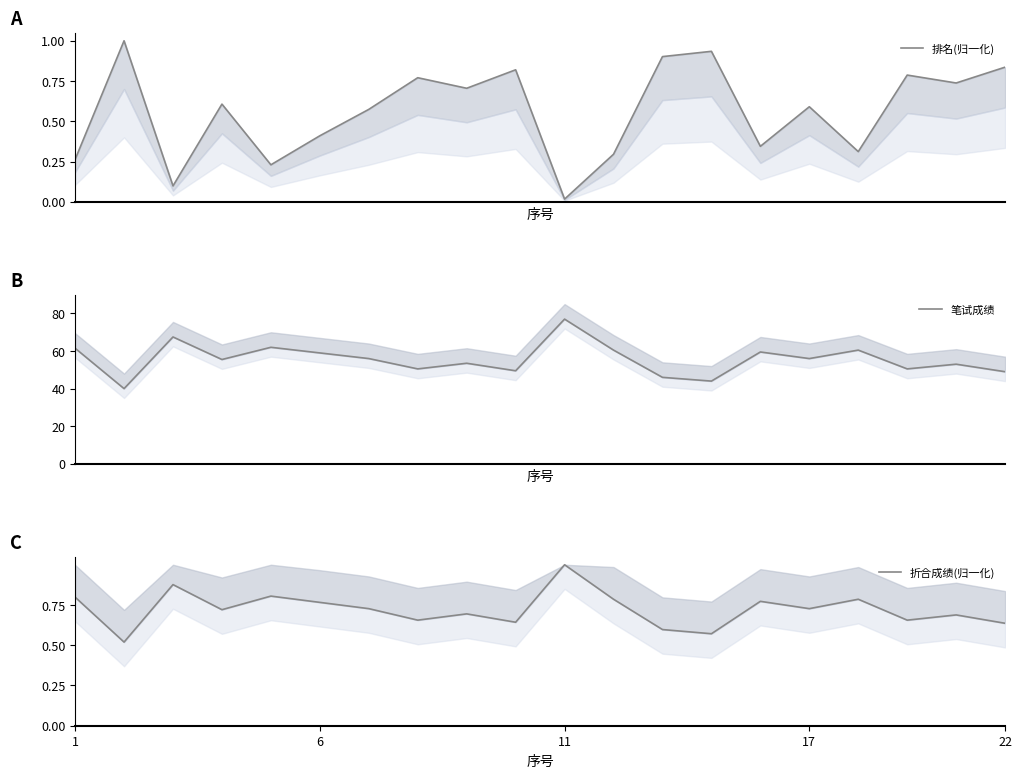

What is the highest value of the 排名(归一化) series?

1.0